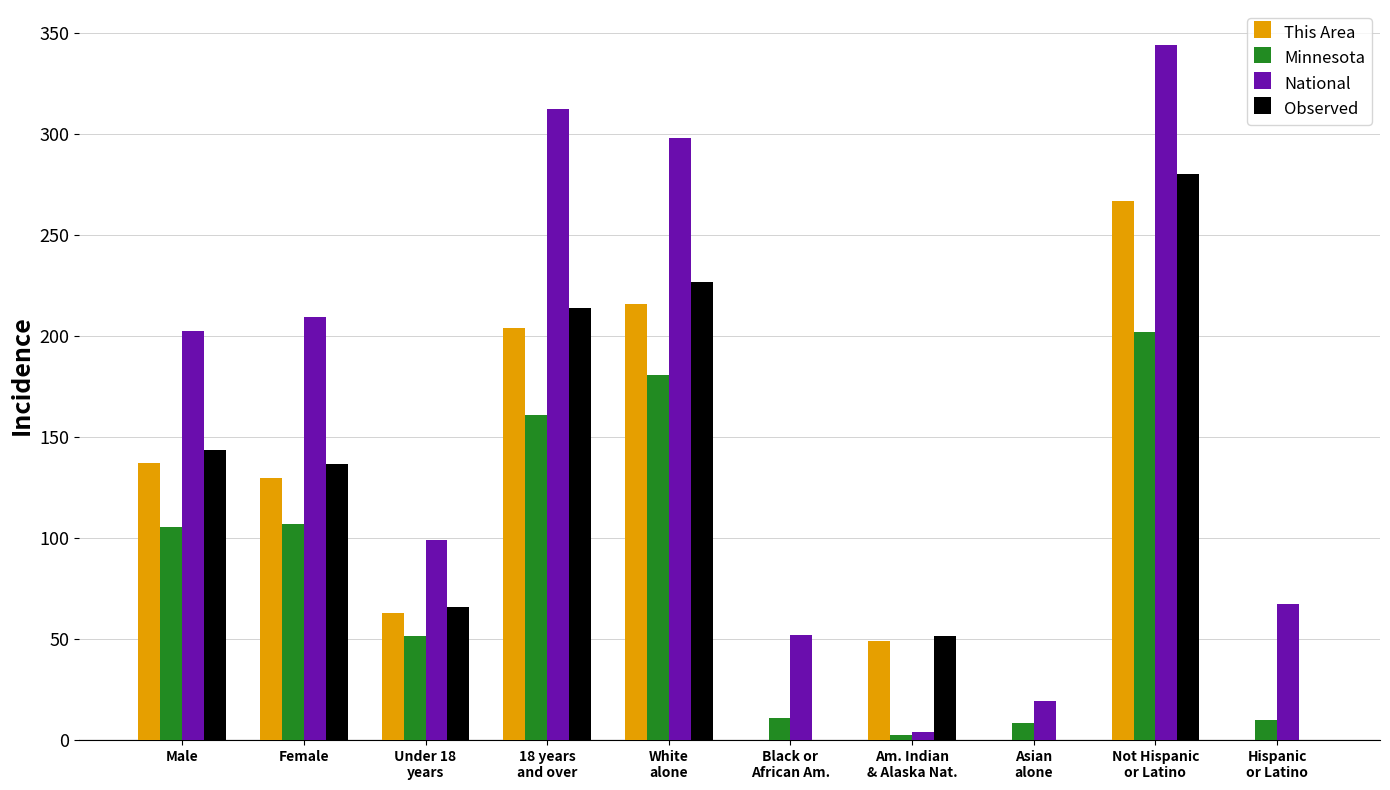

Where is National nearest to the value 174?

Male